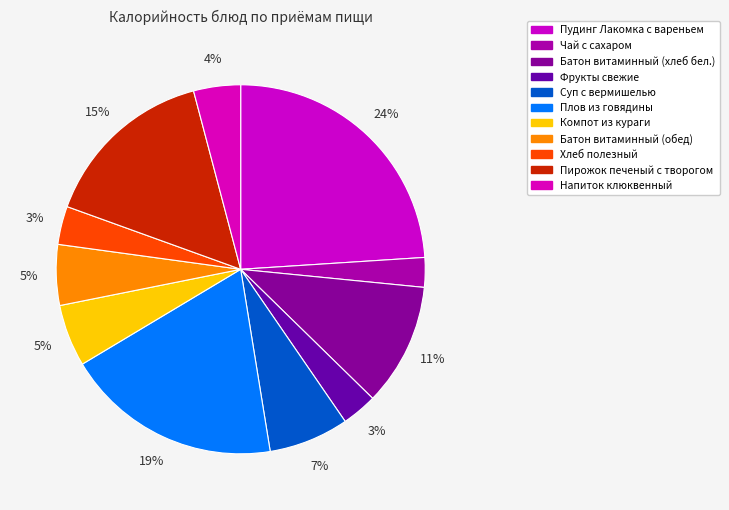

The Напиток клюквенный slice represents 4% of the pie. True or false?

True